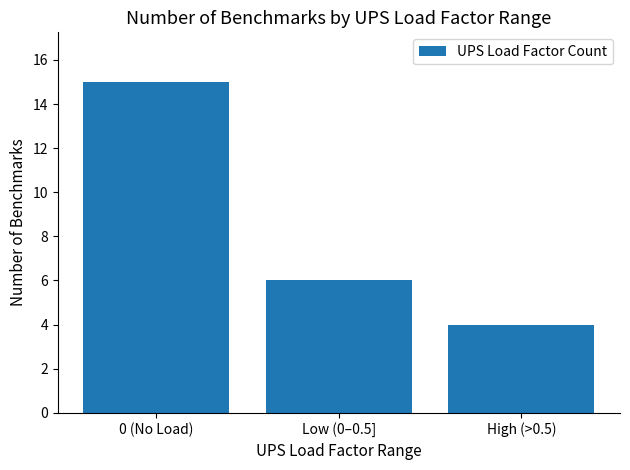

What is the label of the 1st bar from the left?

0 (No Load)